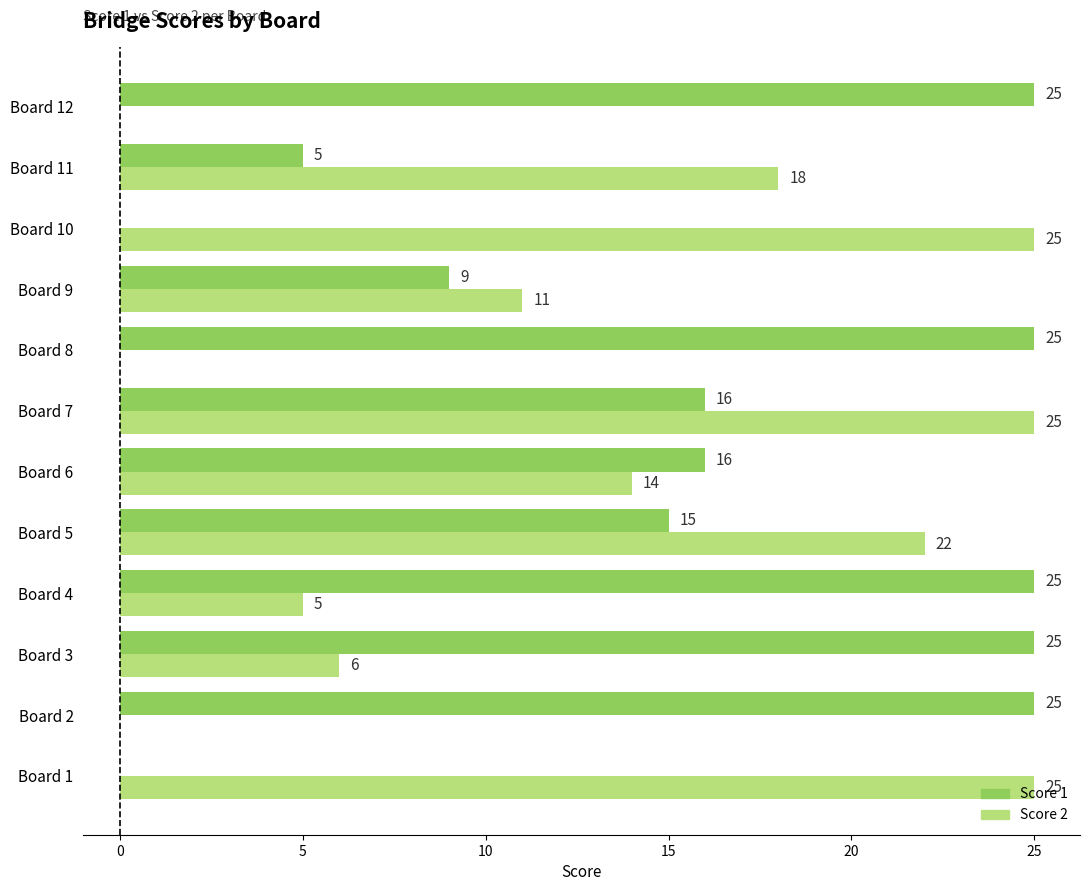

Which series changed the most between Board 3 and Board 8?

Score 2